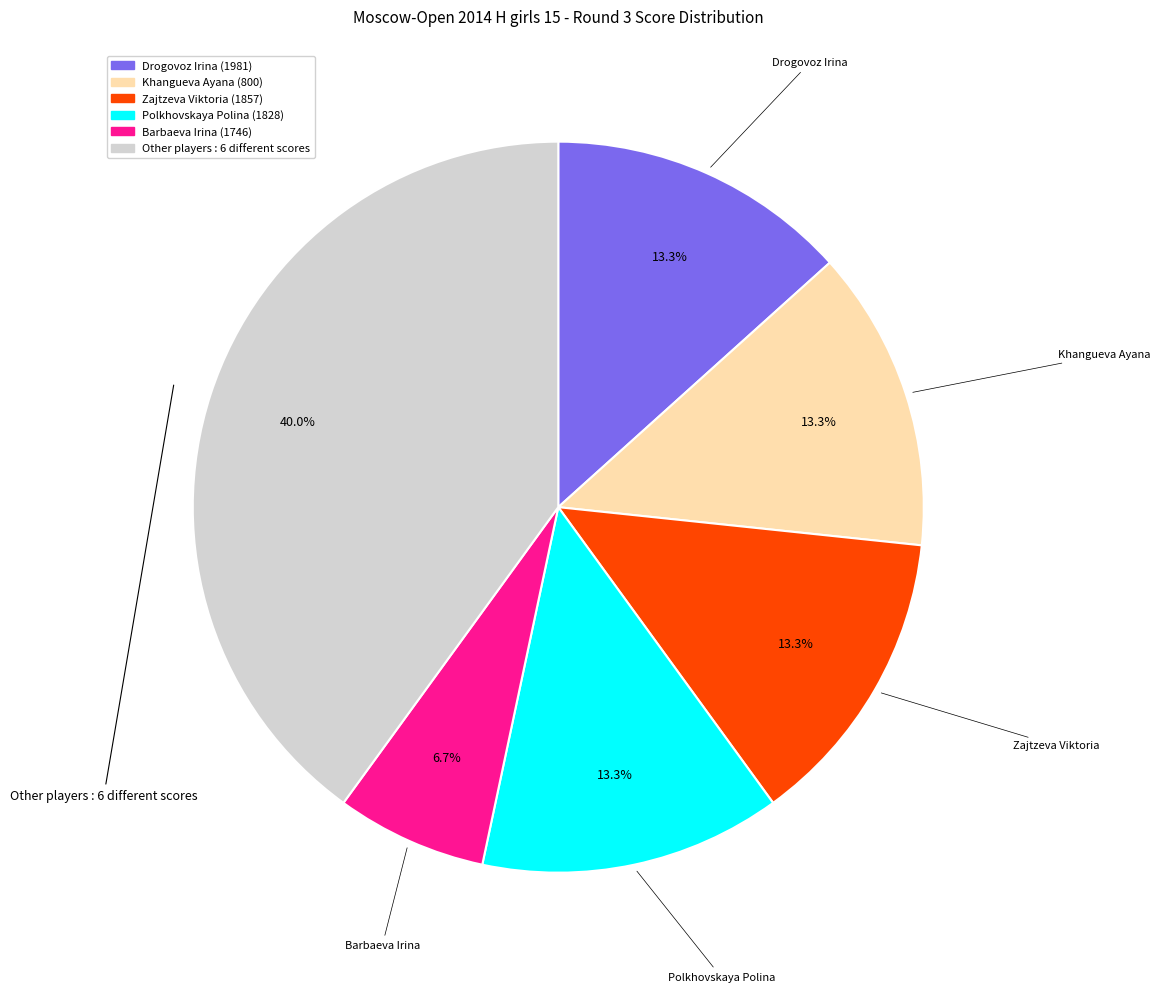

Is there any slice that represents more than half of the pie?

No